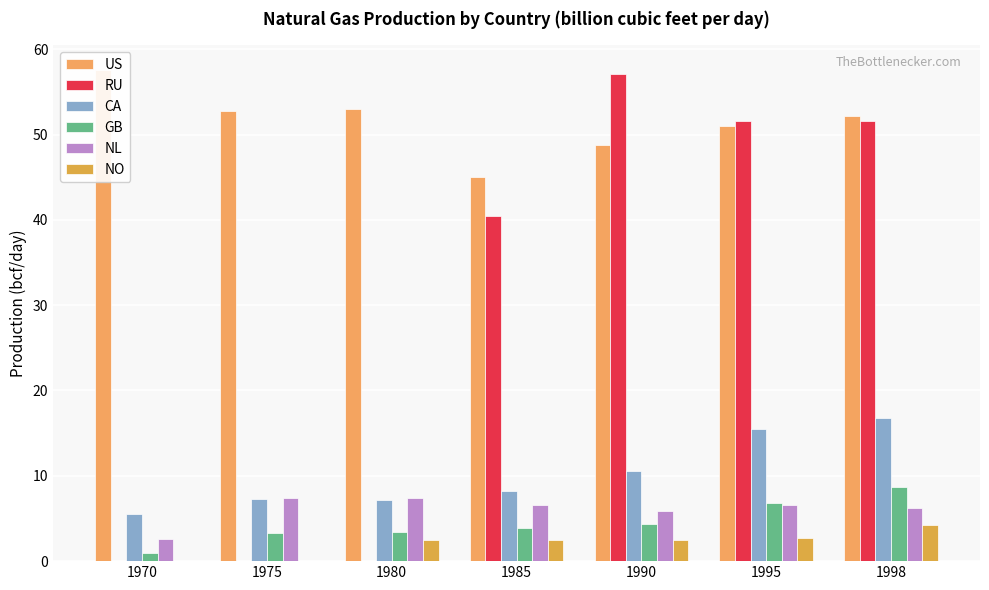

How many categories are shown in the chart?

7